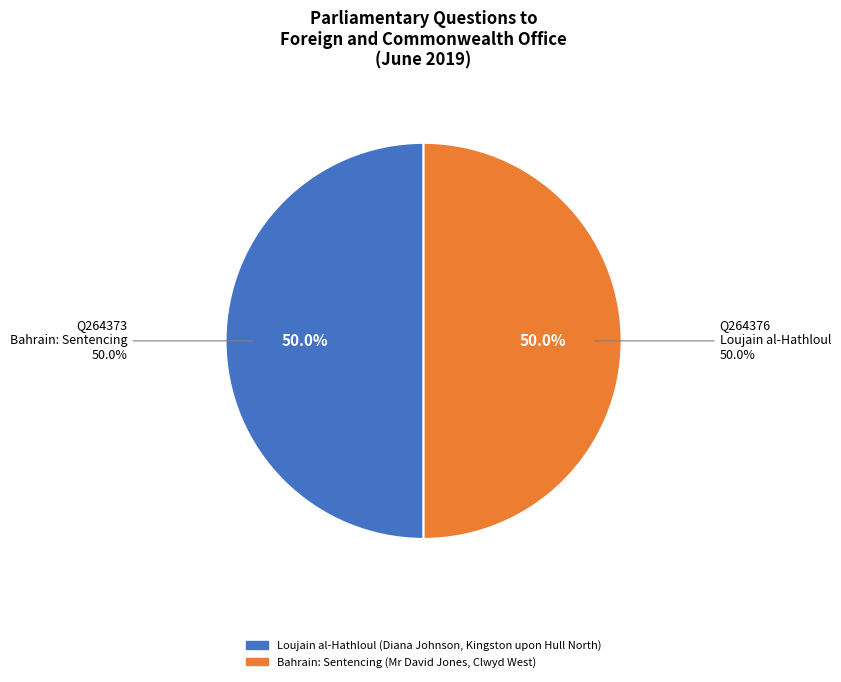

Rank the categories by value from highest to lowest.

Loujain al-Hathloul (Diana Johnson, Kingston upon Hull North), Bahrain: Sentencing (Mr David Jones, Clwyd West)